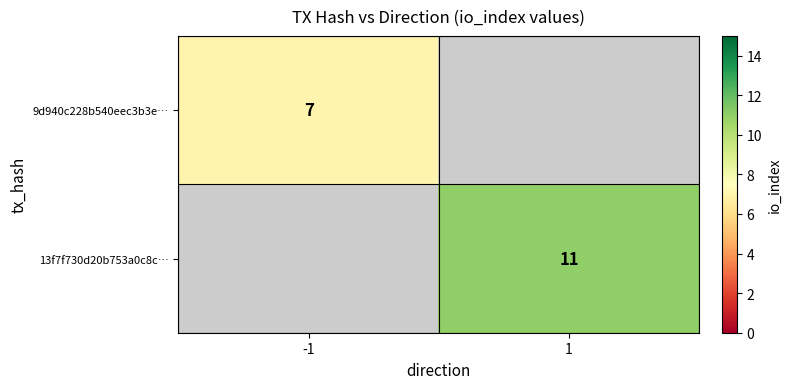

Is it true that 9d940c228b540eec3b3e… equals 12 at -1?

False